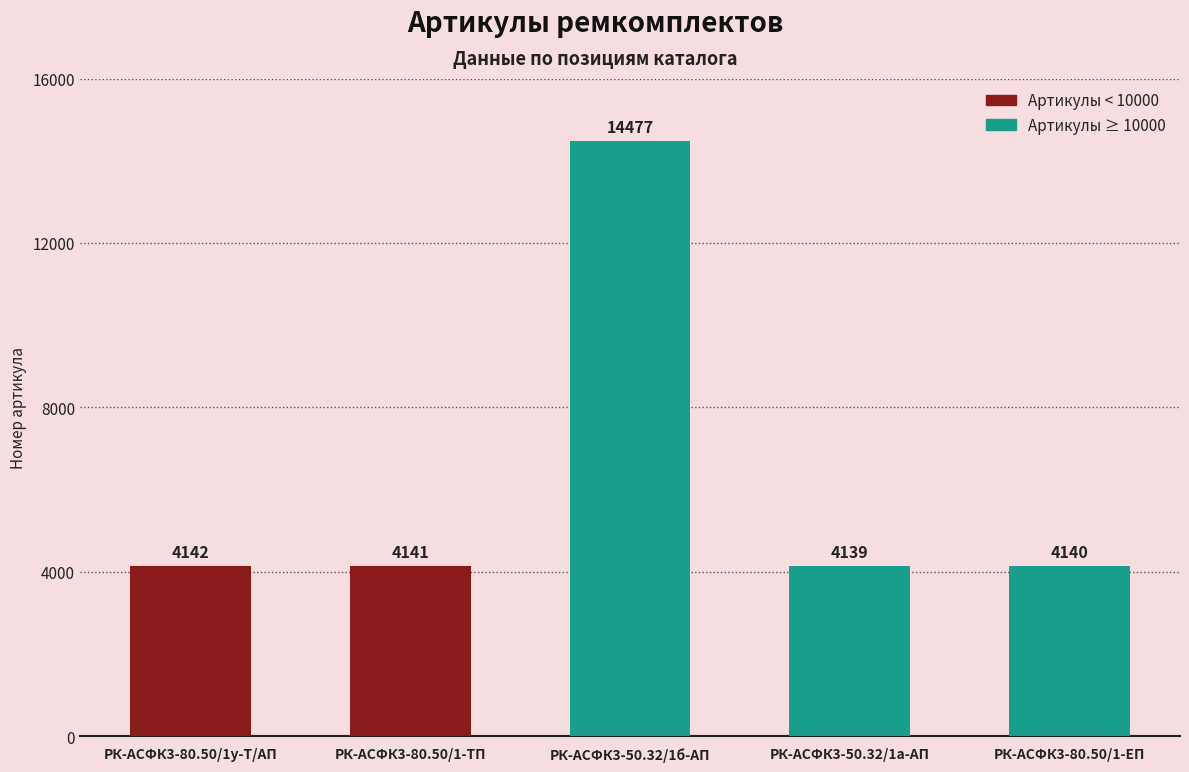

How many bars are there in total?

5